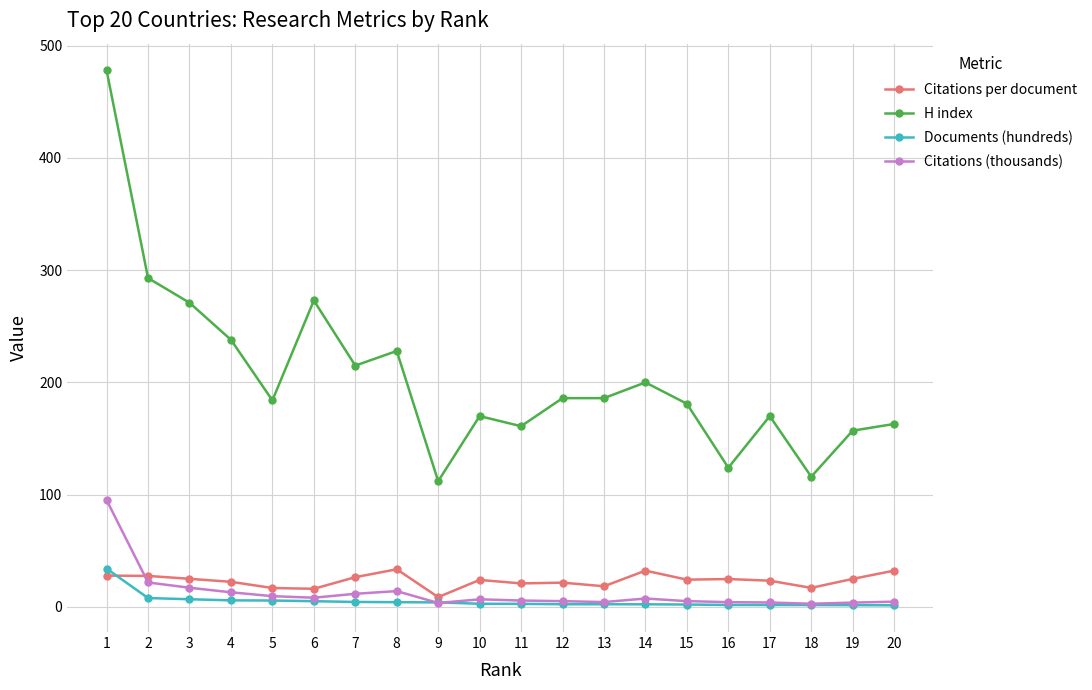

What is the greatest value displayed?

478.0